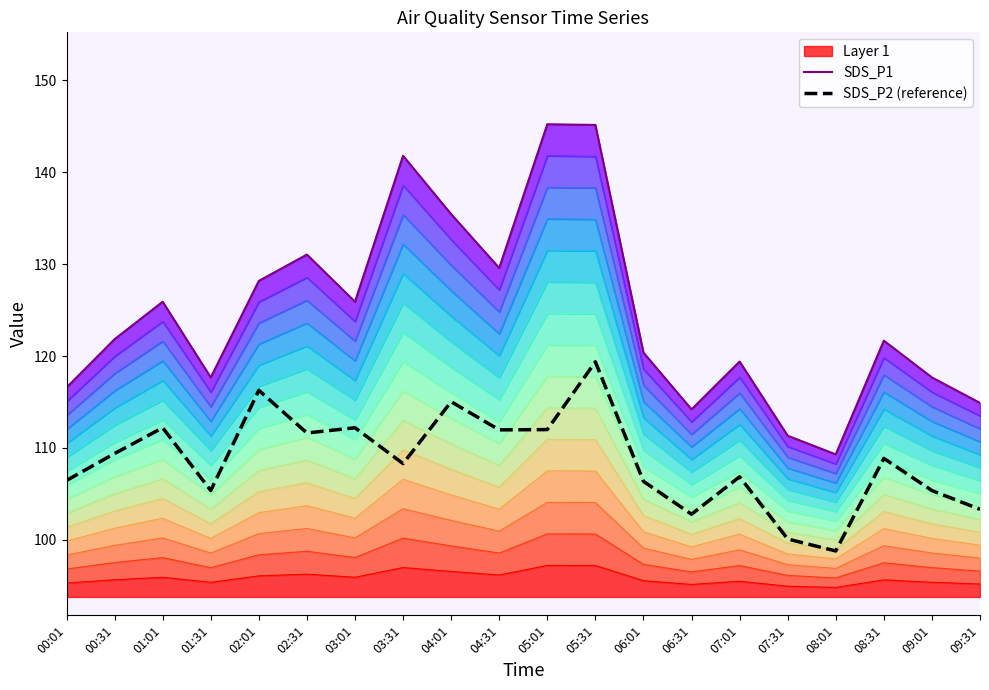

What is the highest value of the SDS_P2 (reference) series?

119.4